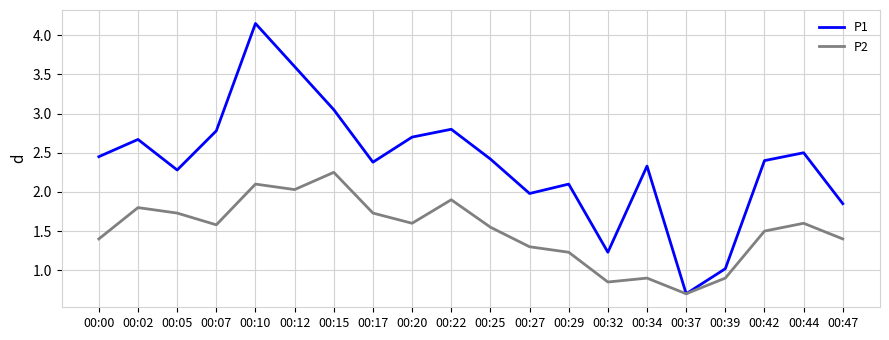

Where does the P1 series first go above 2?

00:00